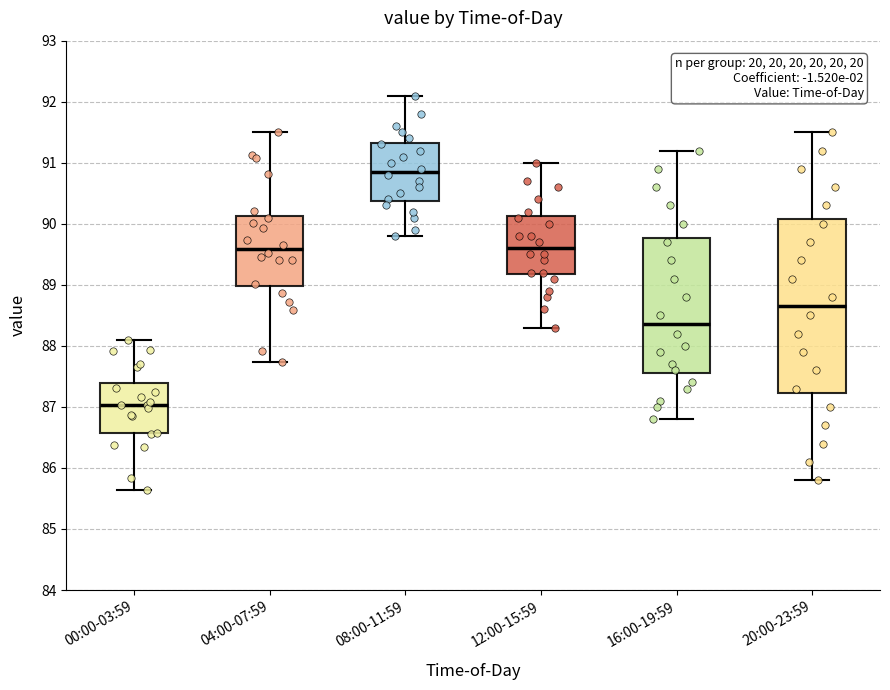

Where does the median line of the box for 08:00-11:59 sit on the y-axis? The values are not printed on the chart, so give them approximately, as read against the axis.

90.9